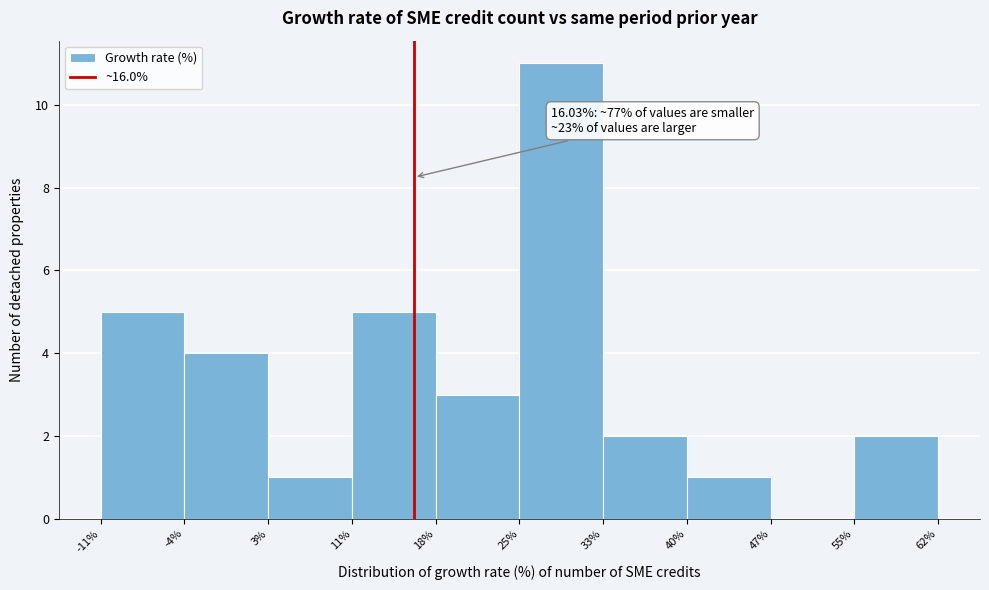

Over which range of the x-axis is the bar tallest?

25% to 33%